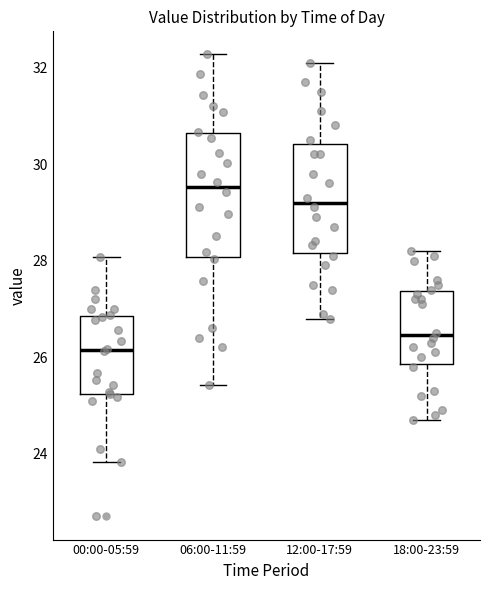

Reading left to right, read every box against the y-axis: the position of its median line, the range the box covers, and the ends of its whiskers. The values are not printed on the chart, so give them approximately, as read against the axis.

00:00-05:59: median 26.2, box 25.2 to 26.8, whiskers 23.8 to 28.0
06:00-11:59: median 29.6, box 28.0 to 30.6, whiskers 25.4 to 32.2
12:00-17:59: median 29.2, box 28.2 to 30.4, whiskers 26.8 to 32.2
18:00-23:59: median 26.4, box 25.8 to 27.4, whiskers 24.8 to 28.2